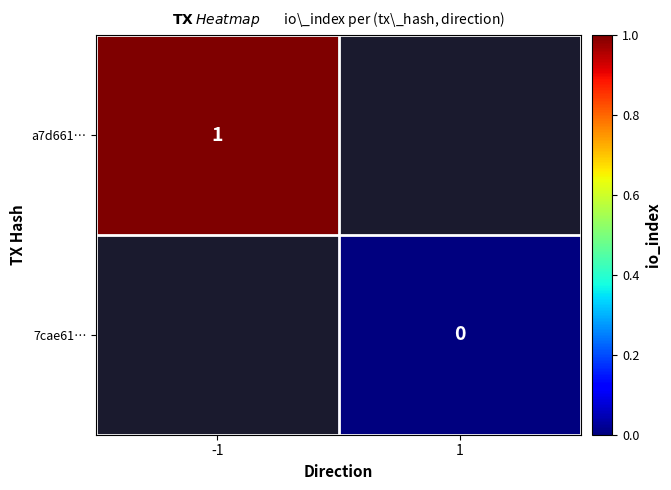

How many series are shown in this chart?

2